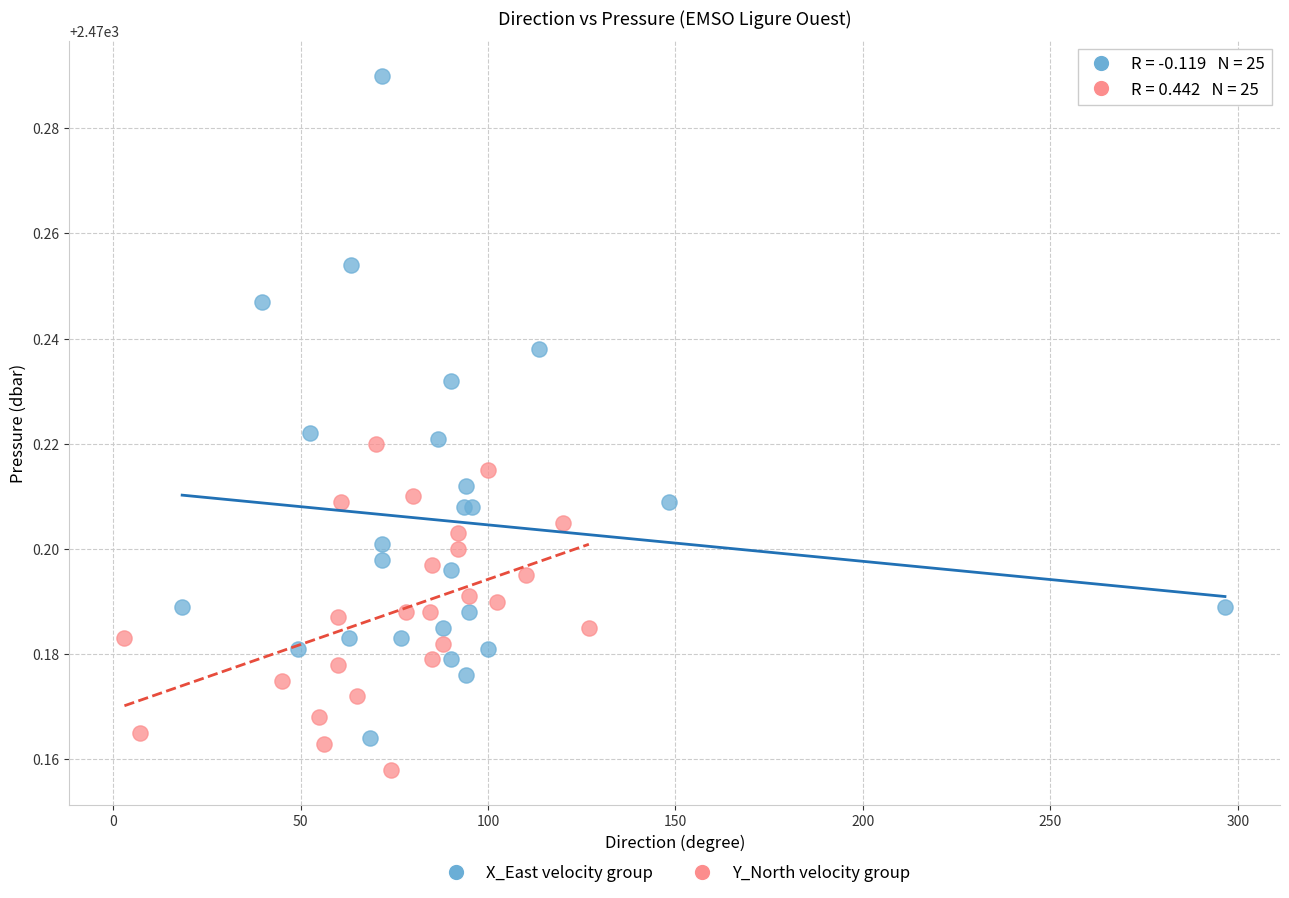

Which series reaches the minimum Y coordinate?

Y_North velocity group